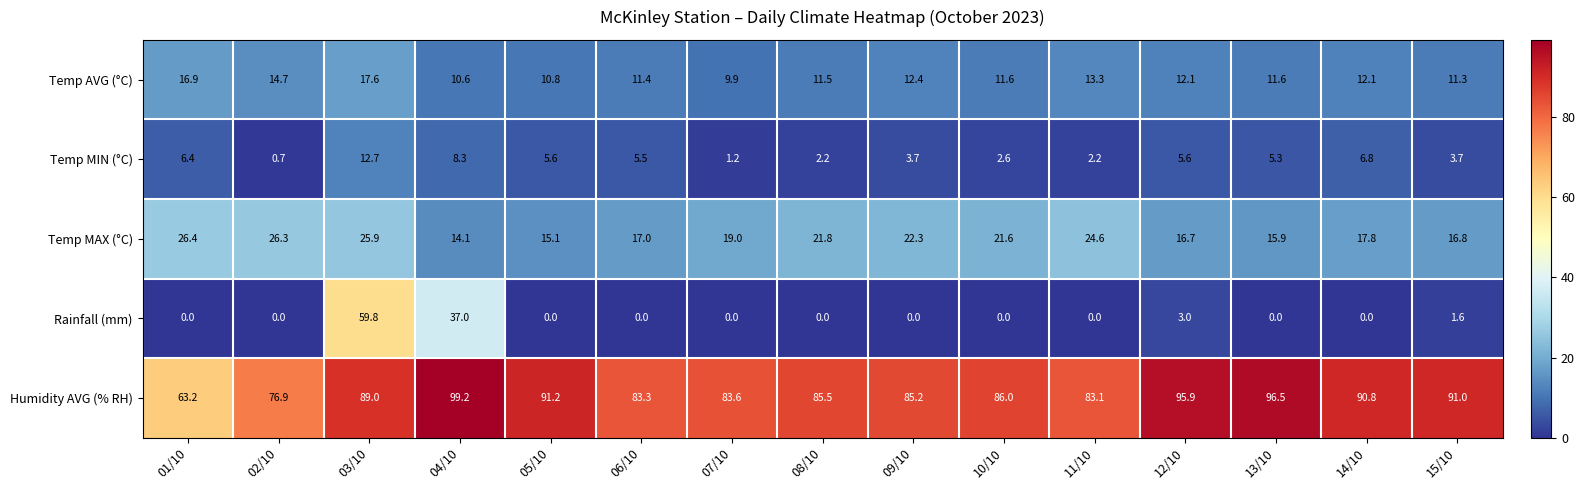

Read the Temp MIN (°C) value at 05/10.

5.6